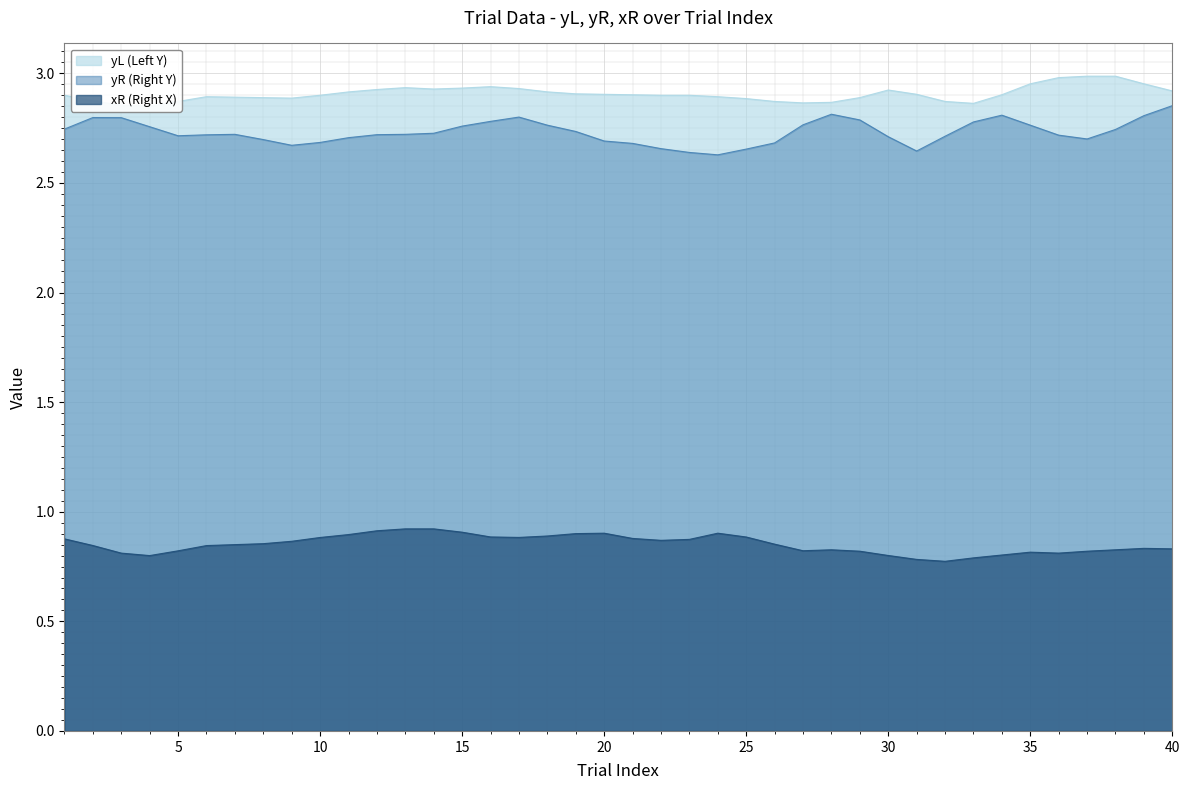

Rank the series by their maximum value, from highest to lowest.

yL, yR, xR